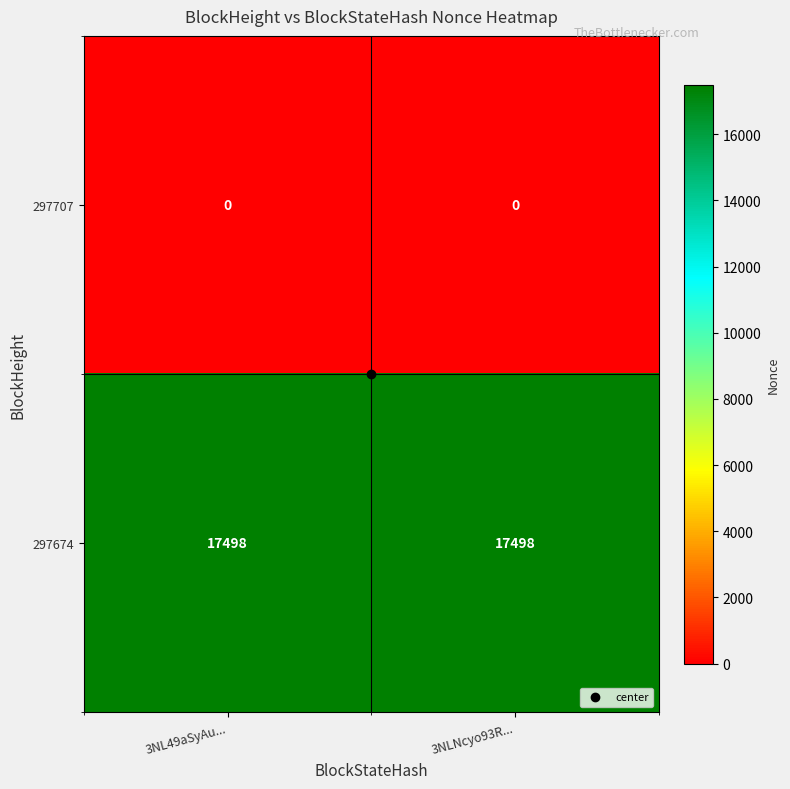

What is the difference between the highest and lowest values at 3NLNcyo93R...?

17498